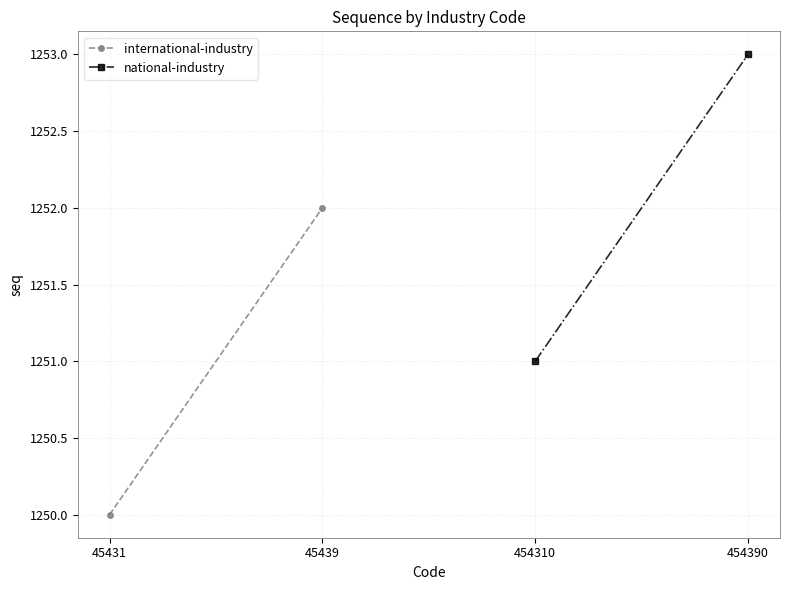

What is the difference between the maximum and minimum values in the international-industry series?

2